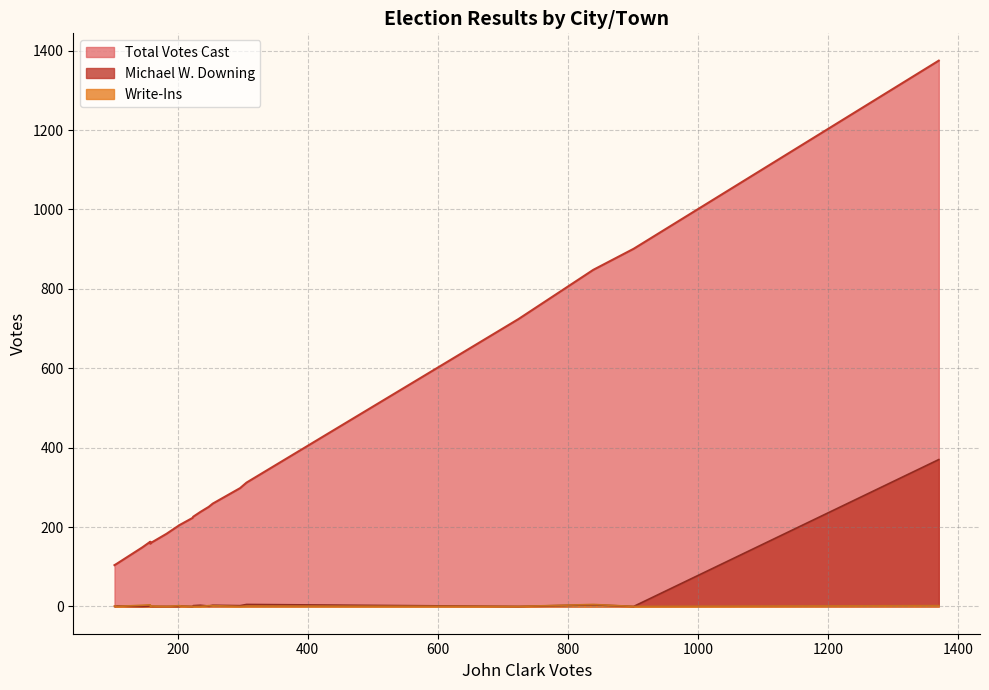

Reading left to right, extract all data points from this chart.

Total Votes Cast: Atkinson=312	Auburn=251	Brentwood=238	Candia=205	Chester=183	Danville=163	Deerfield=223	Derry=724	E. Kingston=108	Epping=259	Exeter=1375	Fremont=149	Greenland=205	Hampstead=298	Hampton=901	Hampton Falls=104	Kensington=158	Kingston=226	Londonderry=848	New Castle=161
Michael W. Downing: Atkinson=5	Auburn=1	Brentwood=3	Candia=1	Chester=0	Danville=1	Deerfield=0	Derry=0	E. Kingston=1	Epping=3	Exeter=370	Fremont=0	Greenland=0	Hampstead=2	Hampton=0	Hampton Falls=0	Kensington=0	Kingston=2	Londonderry=4	New Castle=0
Write-Ins: Atkinson=1	Auburn=2	Brentwood=0	Candia=1	Chester=0	Danville=4	Deerfield=0	Derry=0	E. Kingston=0	Epping=2	Exeter=2	Fremont=3	Greenland=2	Hampstead=0	Hampton=0	Hampton Falls=1	Kensington=0	Kingston=0	Londonderry=5	New Castle=1